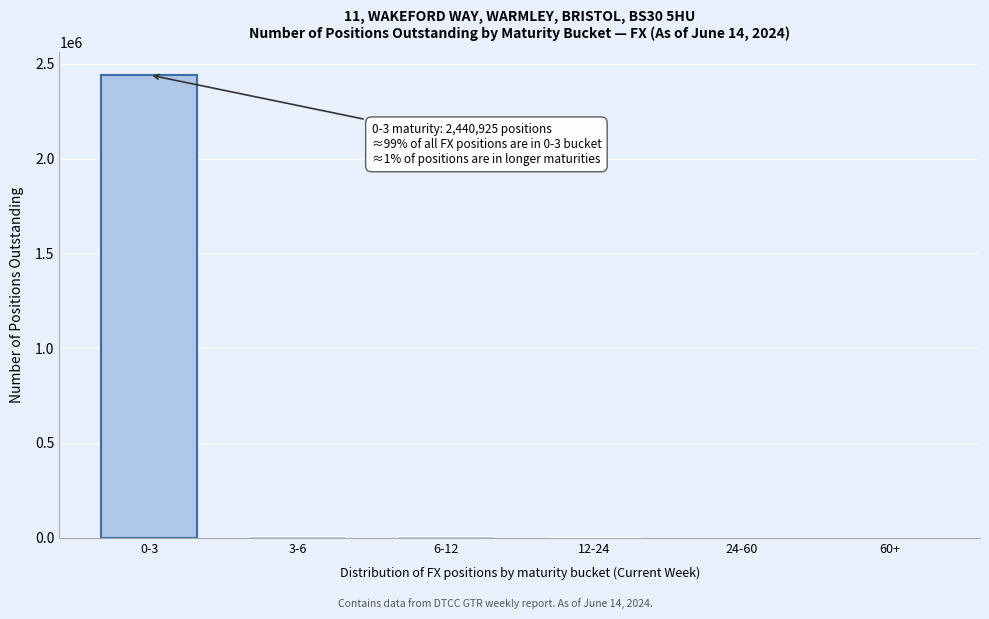

What is the greatest value displayed?

2440925